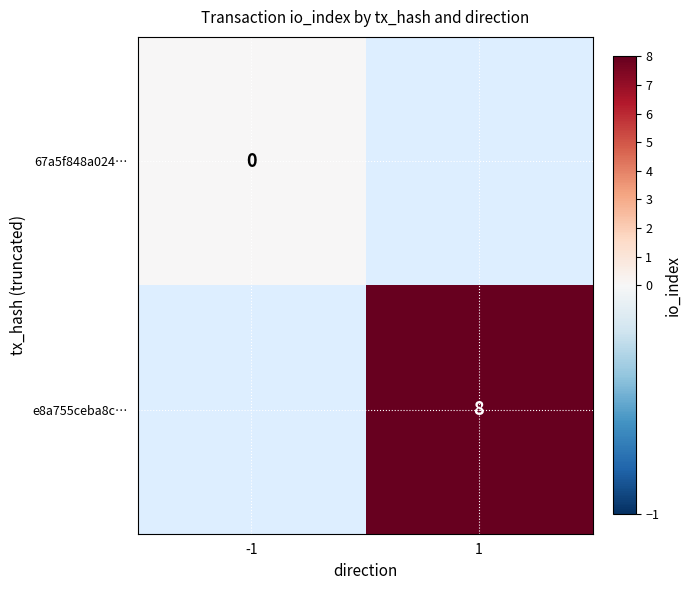

The e8a755ceba8c… series shows 11 at 1. True or false?

False